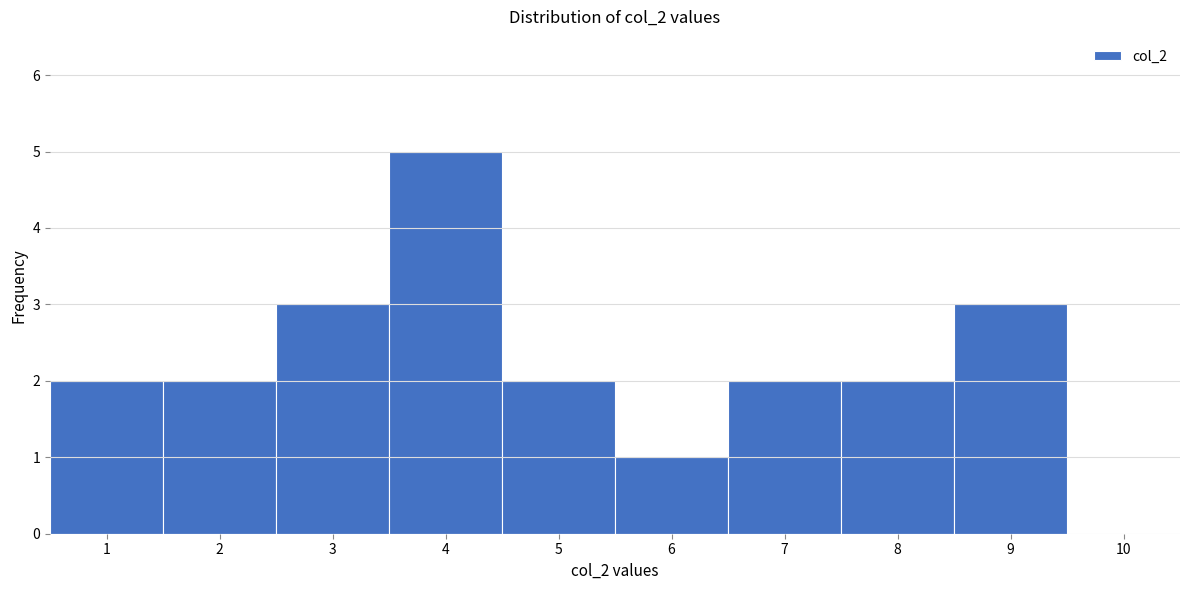

What is the height of the bar covering 4.5 to 5.5 on the x-axis? The values are not printed on the chart, so give them approximately, as read against the axis.

2